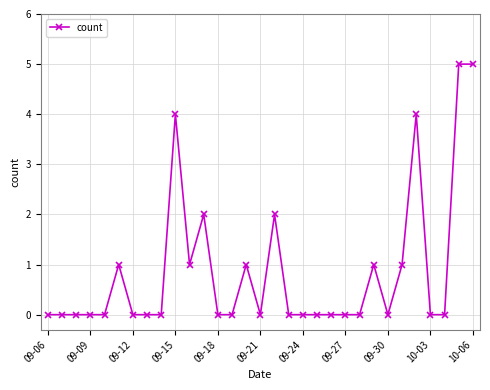

What is the greatest value displayed?

5